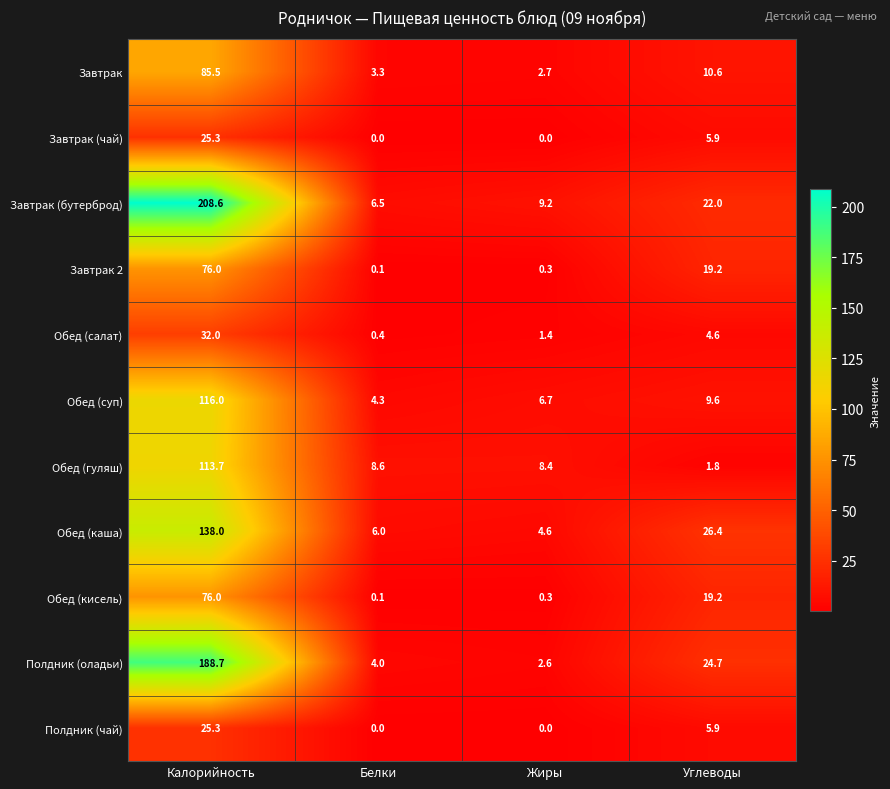

Which series has the largest total across all categories?

Завтрак (бутерброд)